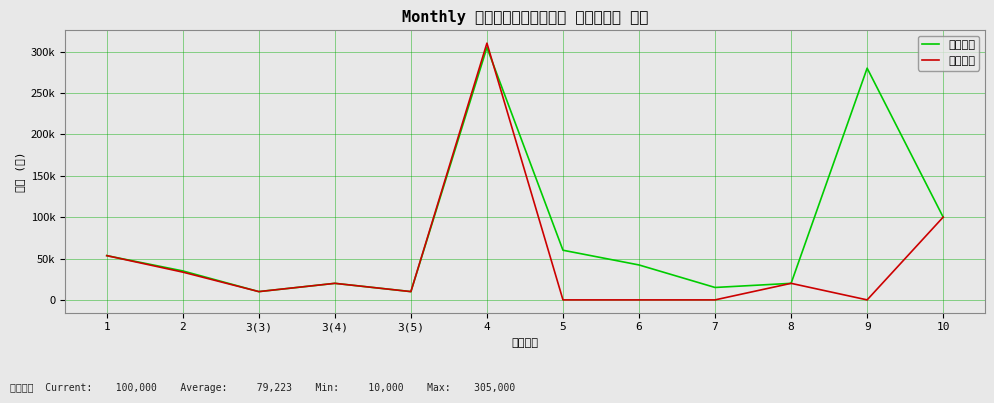

What is the label of the 2nd point from the right?

9